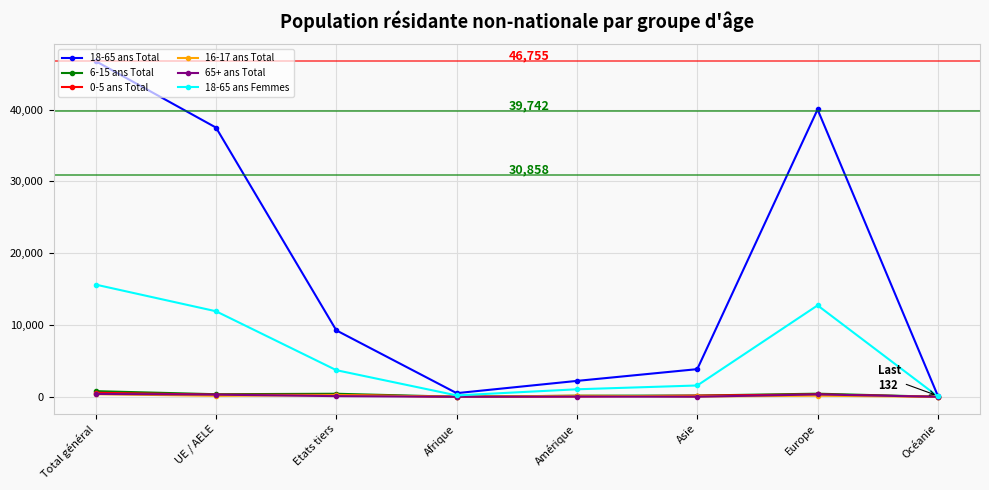

Count the number of categories in the chart.

8